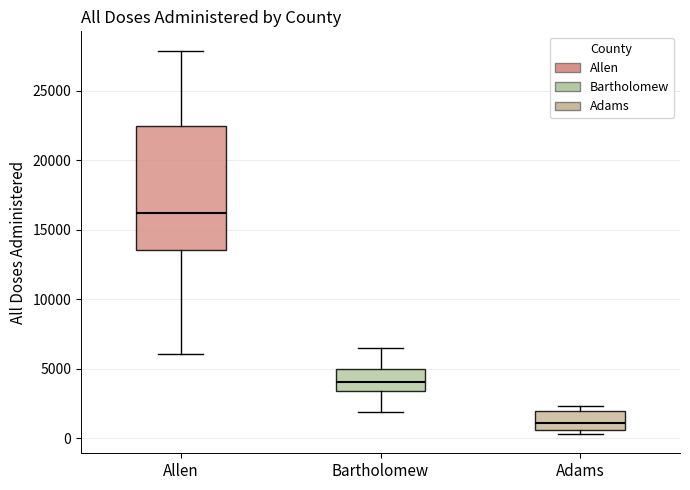

Reading left to right, transcribe this box plot: for each box, give where its median line is, the range the box spans, and where its two whiskers end, as read against the y-axis. The values are not printed on the chart, so give them approximately, as read against the axis.

Allen: median 16000, box 13500 to 22500, whiskers 6000 to 28000
Bartholomew: median 4000, box 3500 to 5000, whiskers 2000 to 6500
Adams: median 1000, box 500 to 2000, whiskers 500 (just below the box's lower edge) to 2500